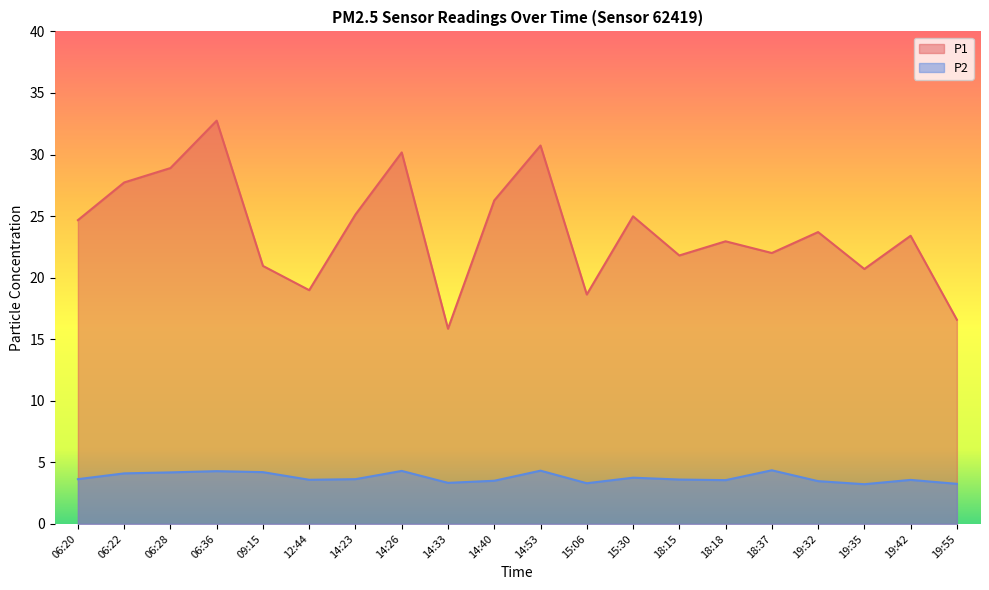

True or false: P1 has a value of 15.8 at 14:33.

True